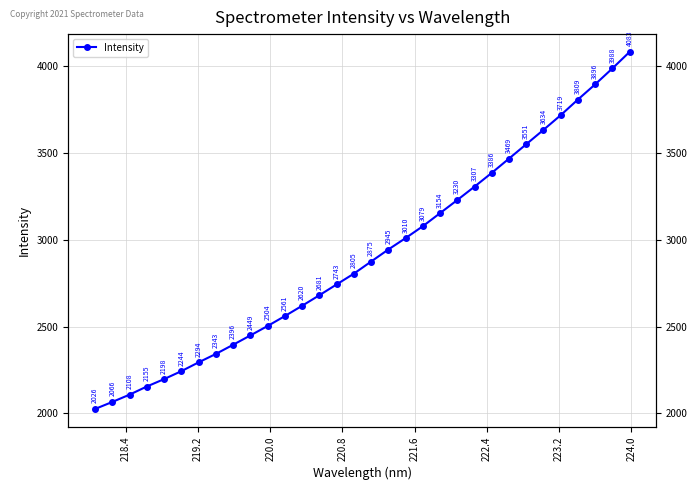

What is the sum of all values?

93327.6